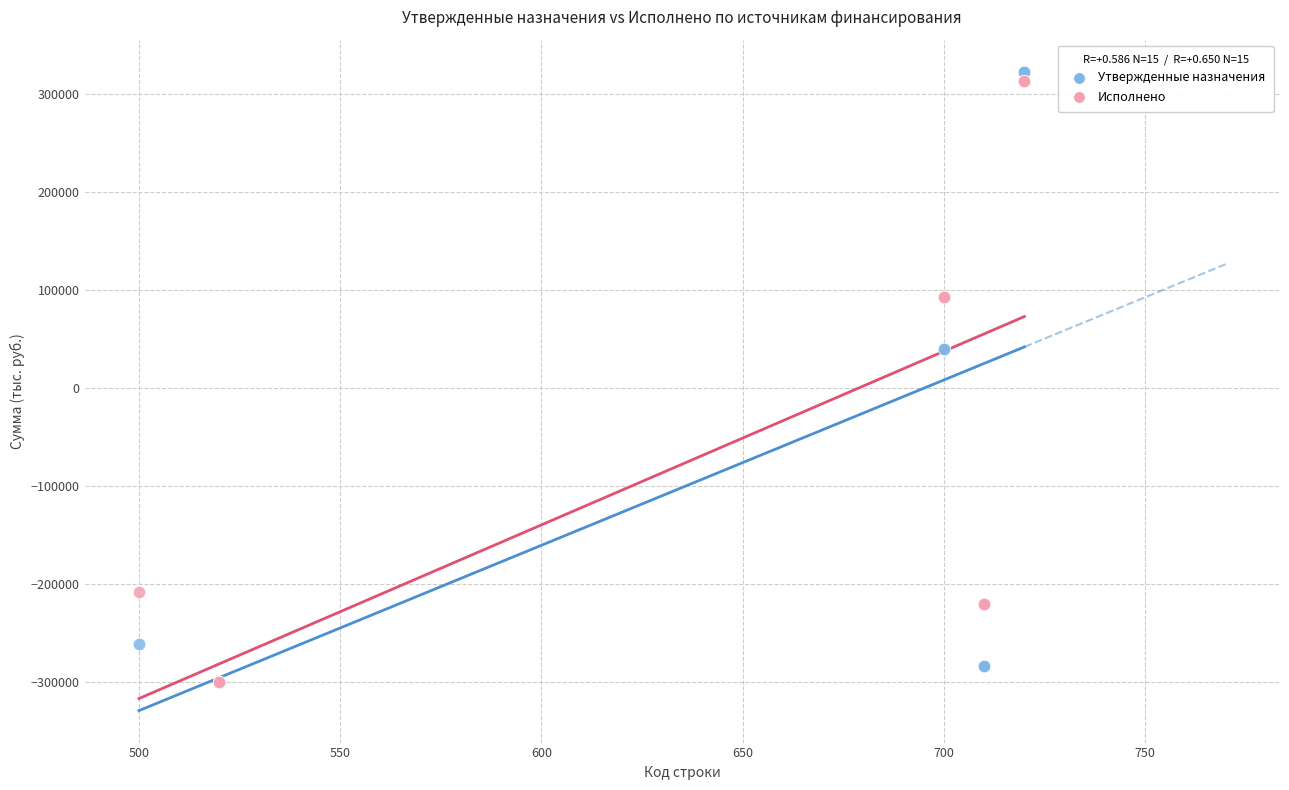

What are all the series names shown in the legend?

Утвержденные назначения, Исполнено